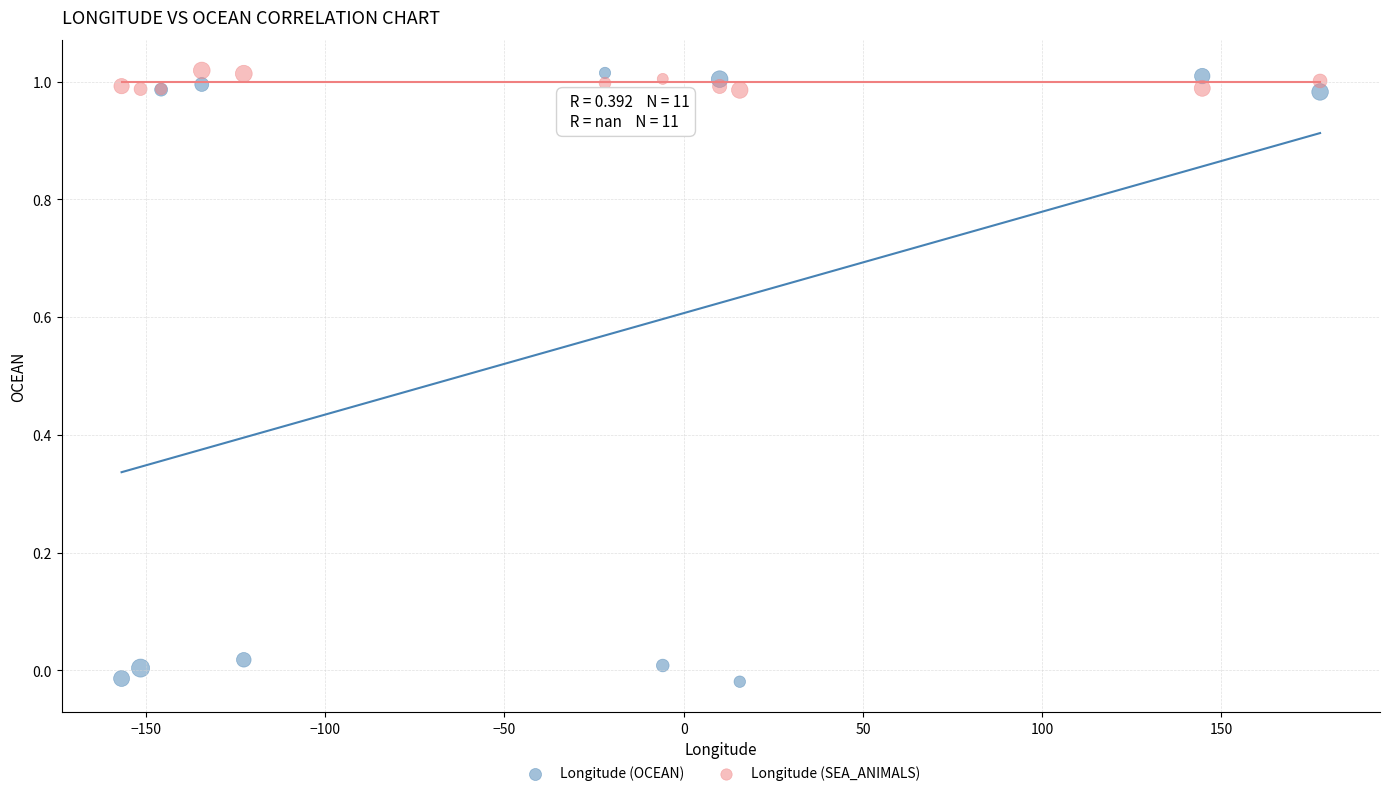

What is the X range (max minus min) for the scatter plot?

334.3